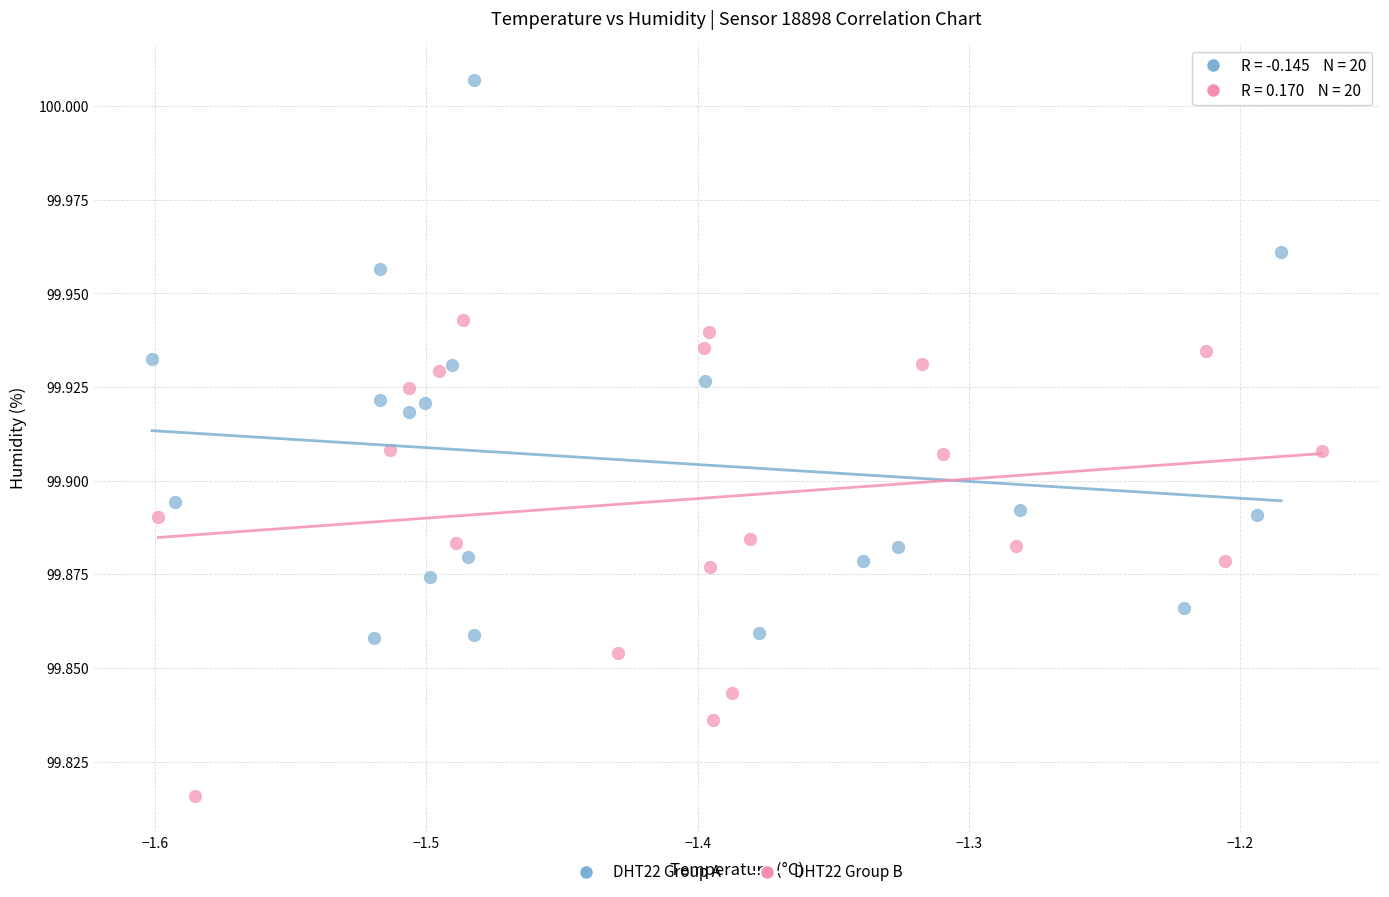

Which series has the largest Y range (max minus min)?

DHT22 Group A